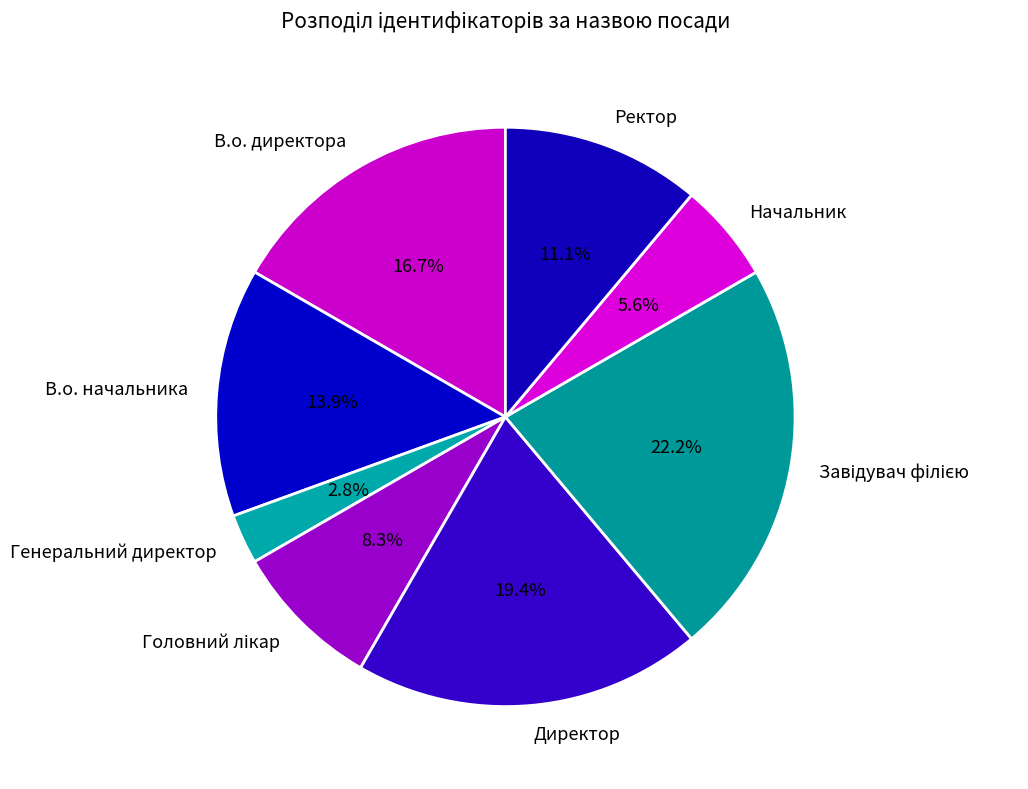

What is the smallest slice in the pie chart?

Генеральний директор